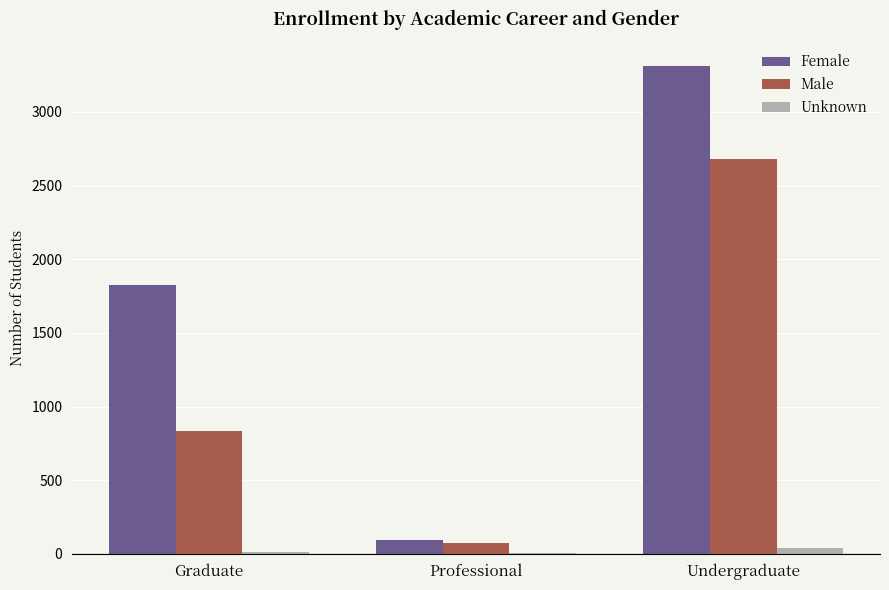

True or false: Female has a value of 91 at Professional.

True